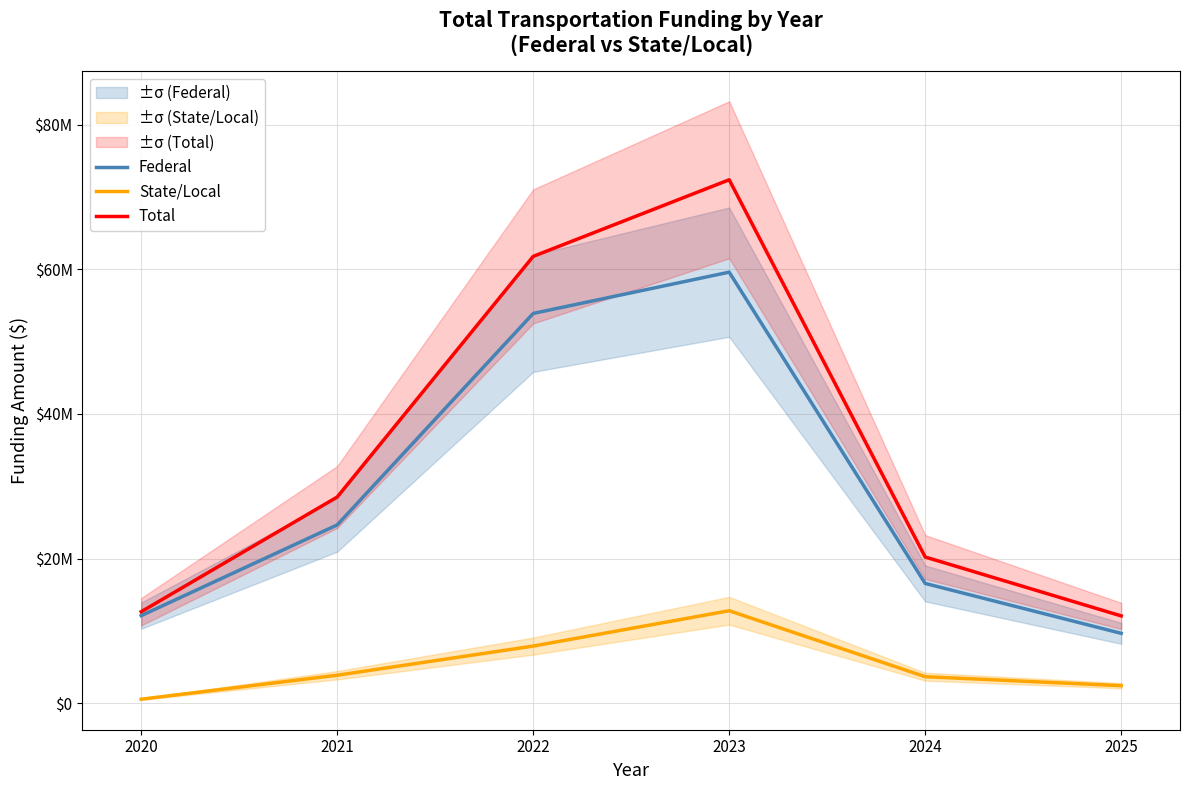

What is the average value of the Federal series?

29410105